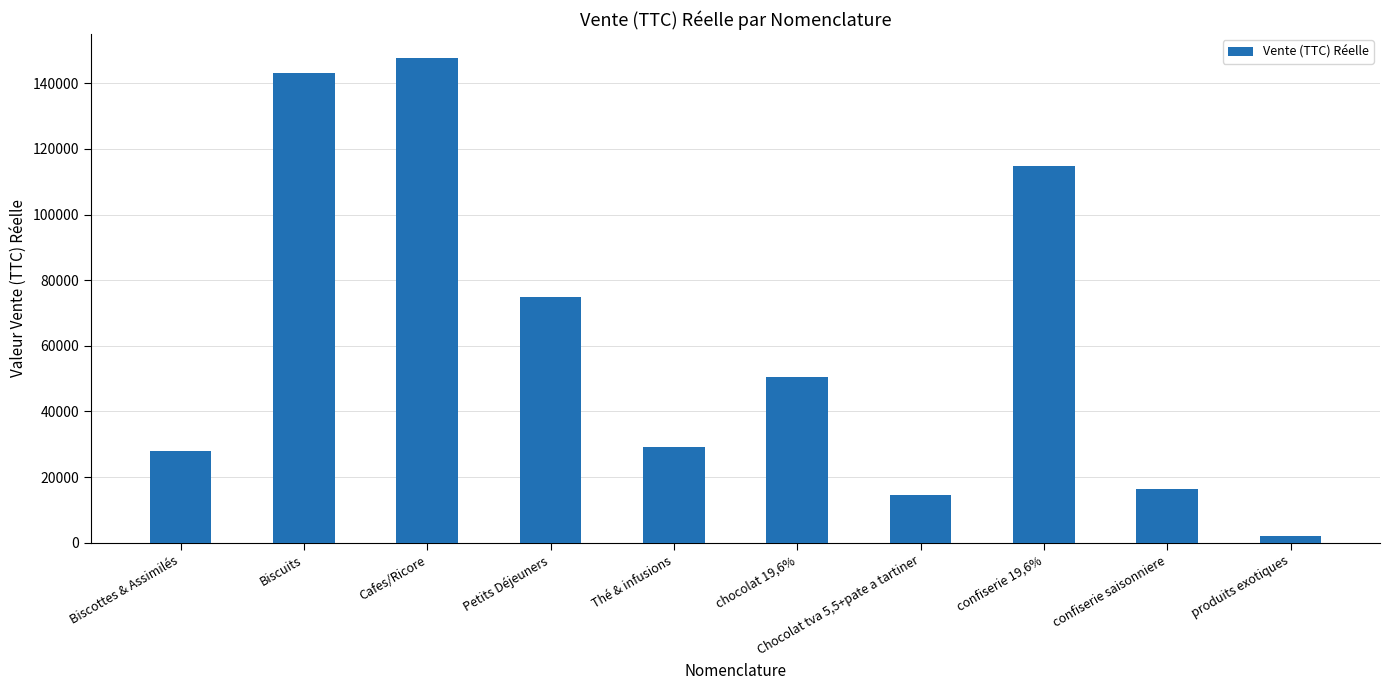

What is the ratio of the value at chocolat 19,6% to the value at Petits Déjeuners?

0.7